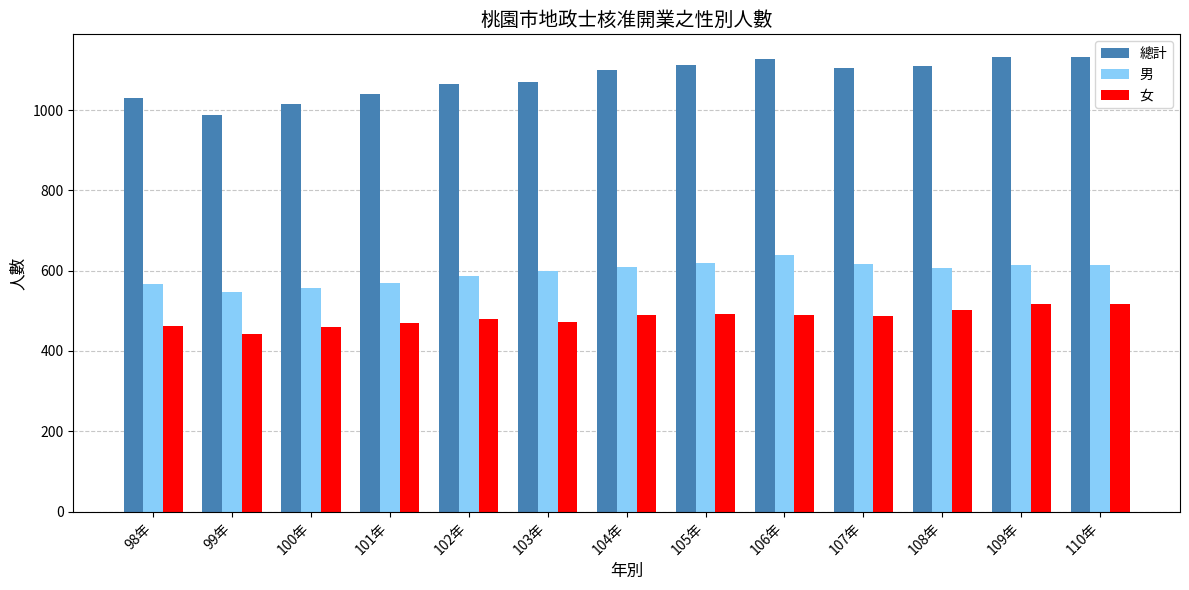

How many groups of bars are there?

13